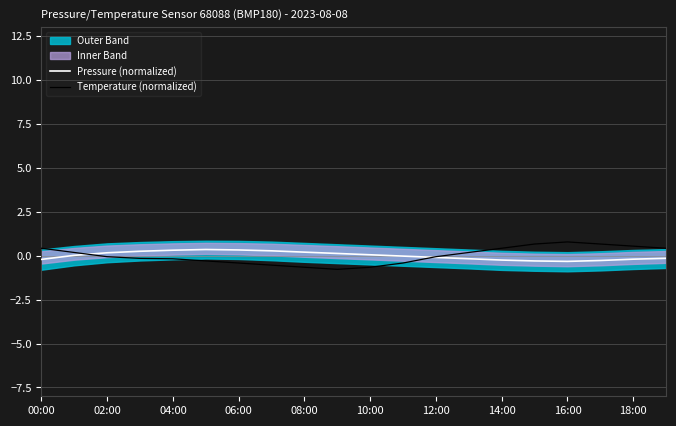

What is the highest value of the Temperature (normalized) series?

0.8